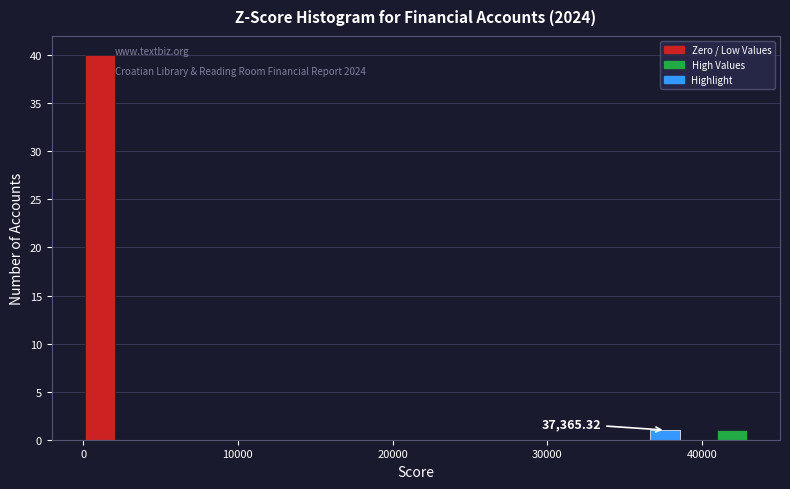

Read against the x-axis, roughly where is the centre of the tallest bar?

1000